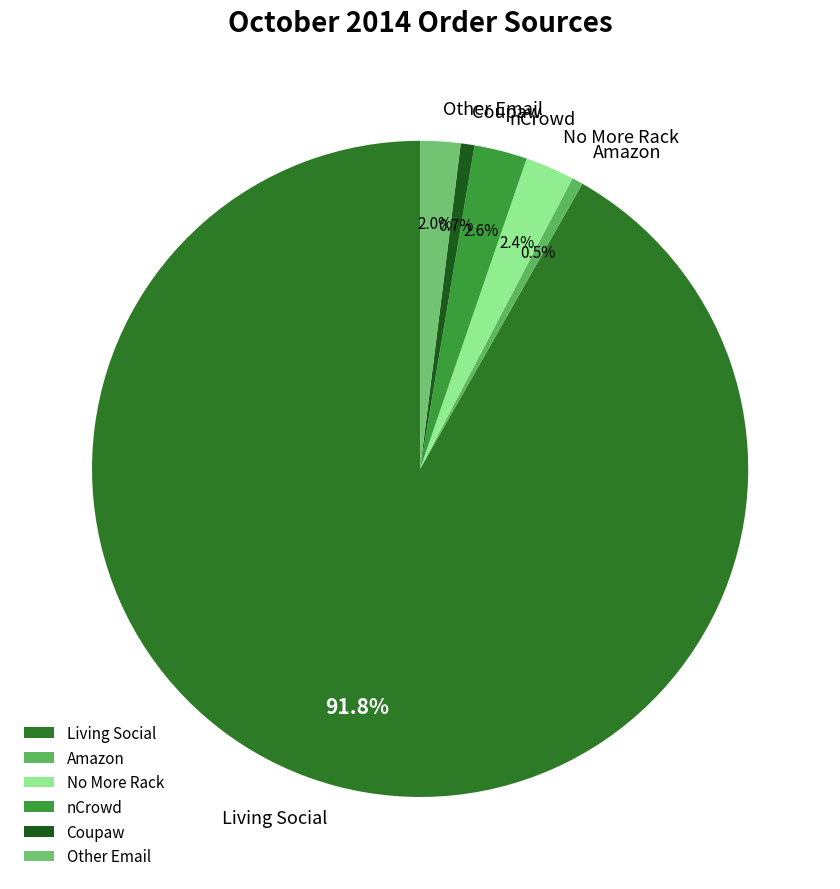

True or false: Amazon accounts for 11% of the total.

False